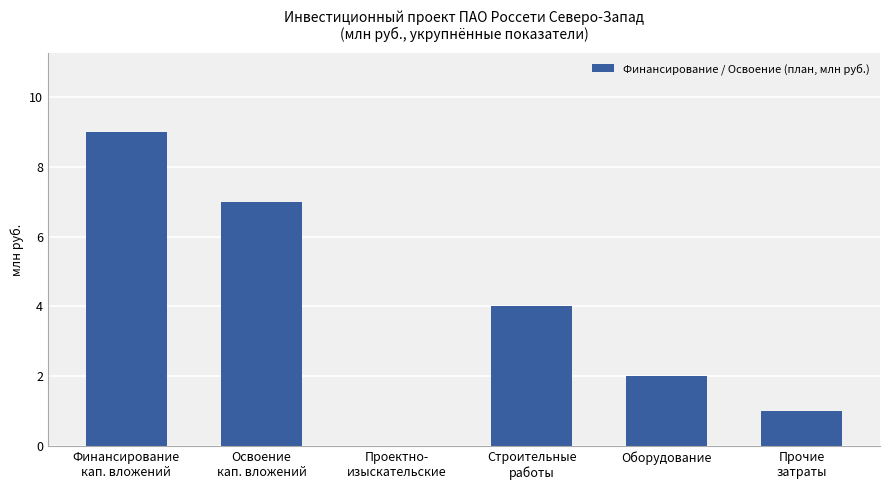

What is the difference between the values at Финансирование
кап. вложений and Оборудование?

7